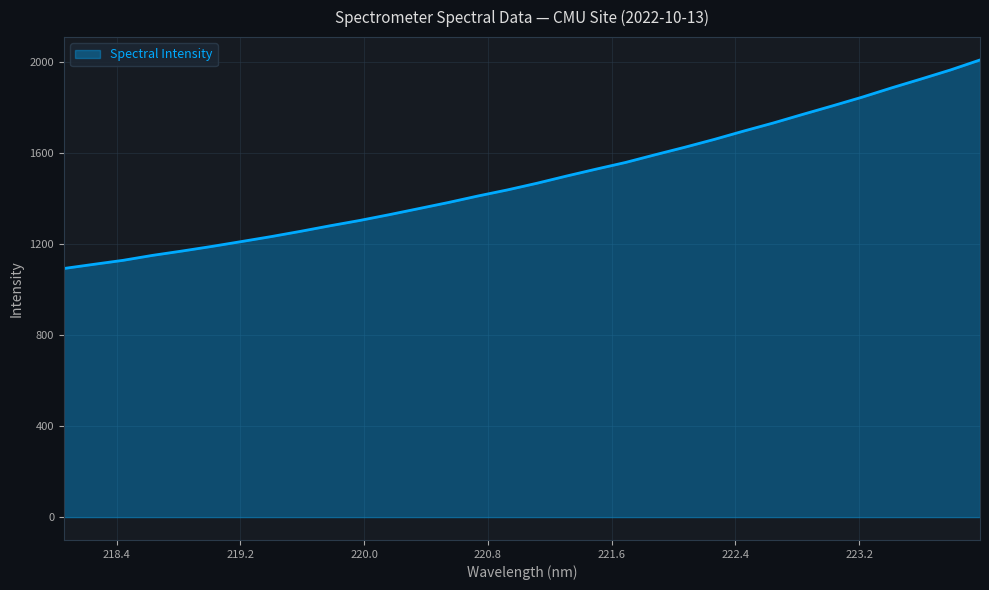

What is the difference between the maximum and minimum values?

916.3